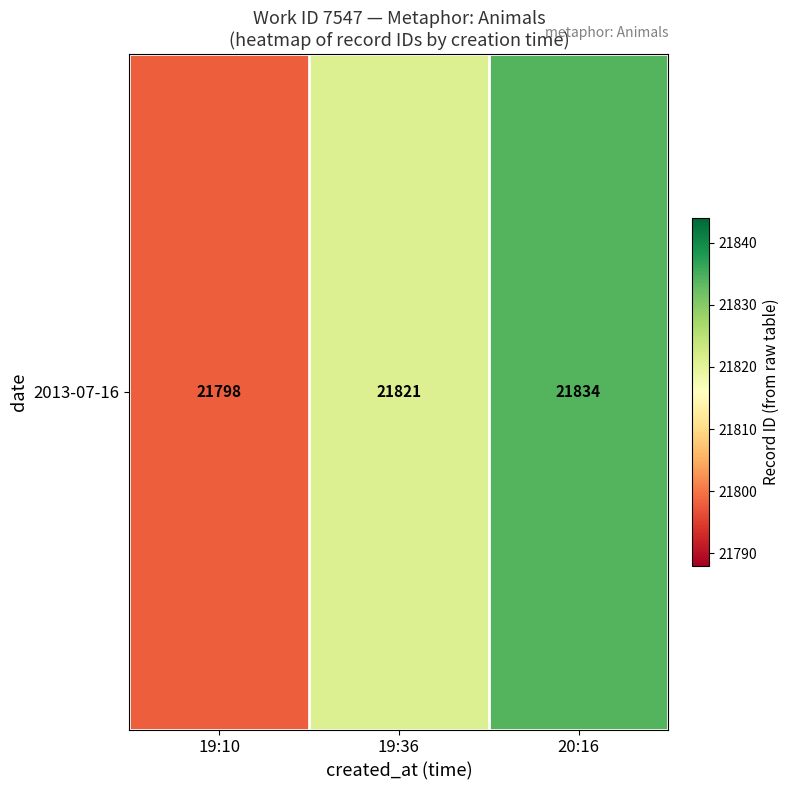

What value does the data have at 19:10?

21798